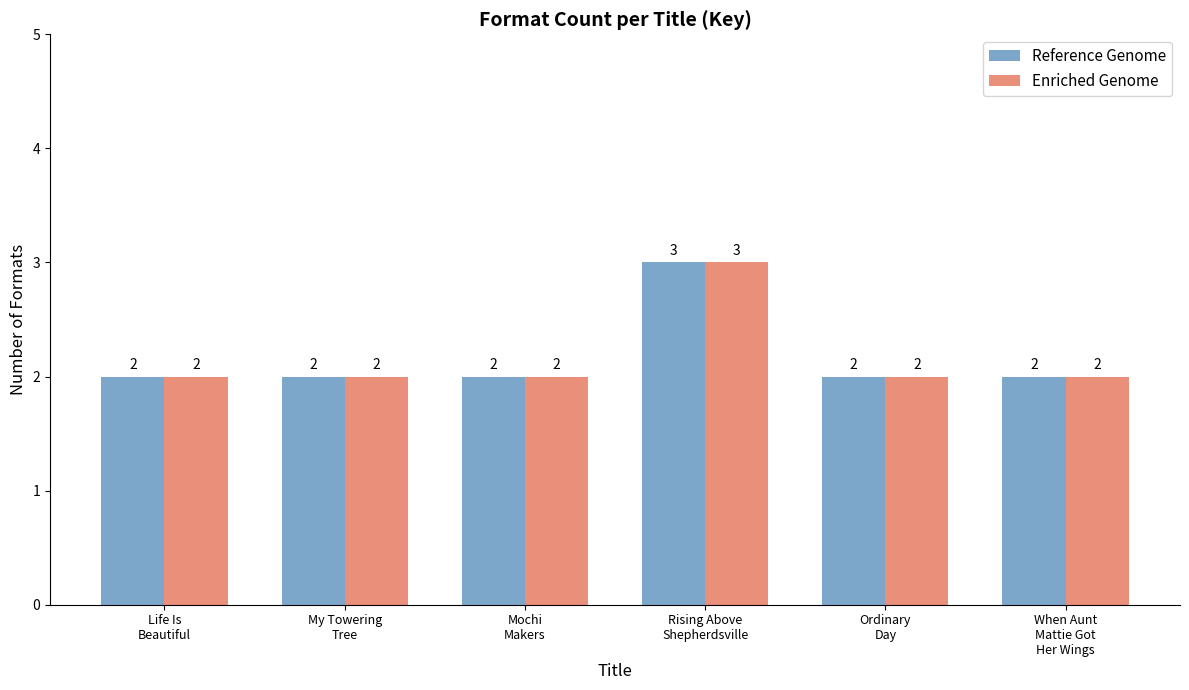

What is the greatest value displayed?

3